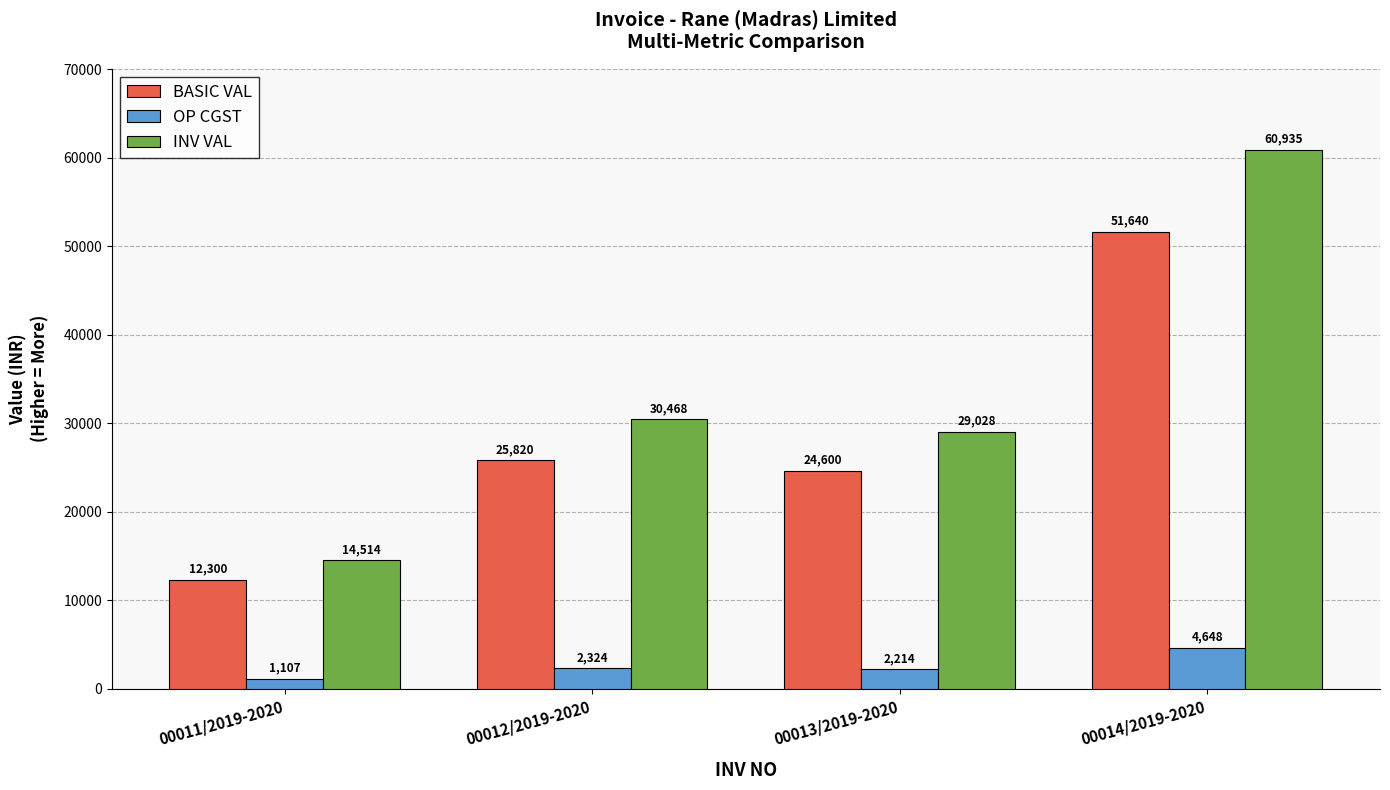

List the series in order of their peak value, highest first.

INV VAL, BASIC VAL, OP CGST